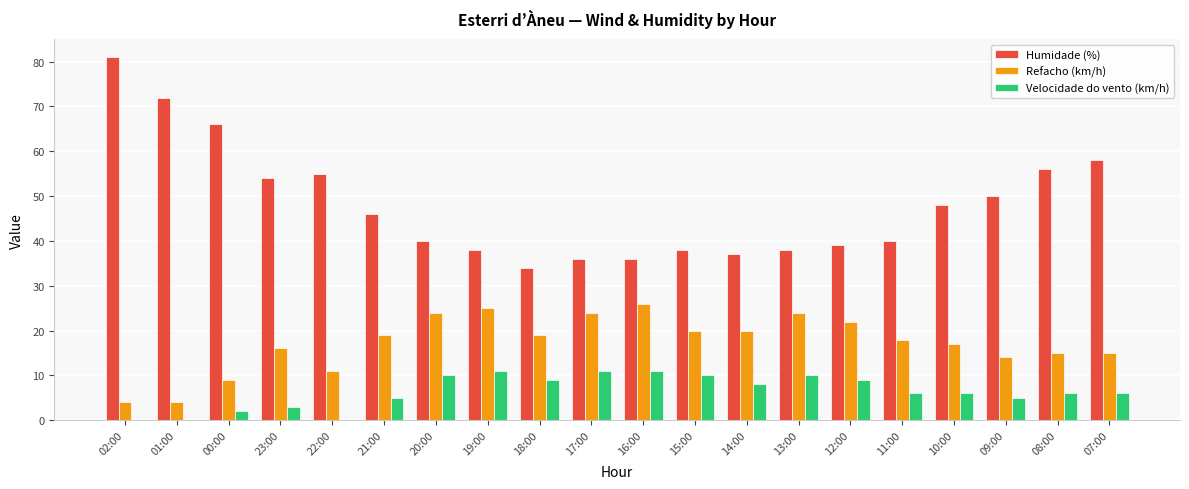

What is the total value across all series at 23:00?

73